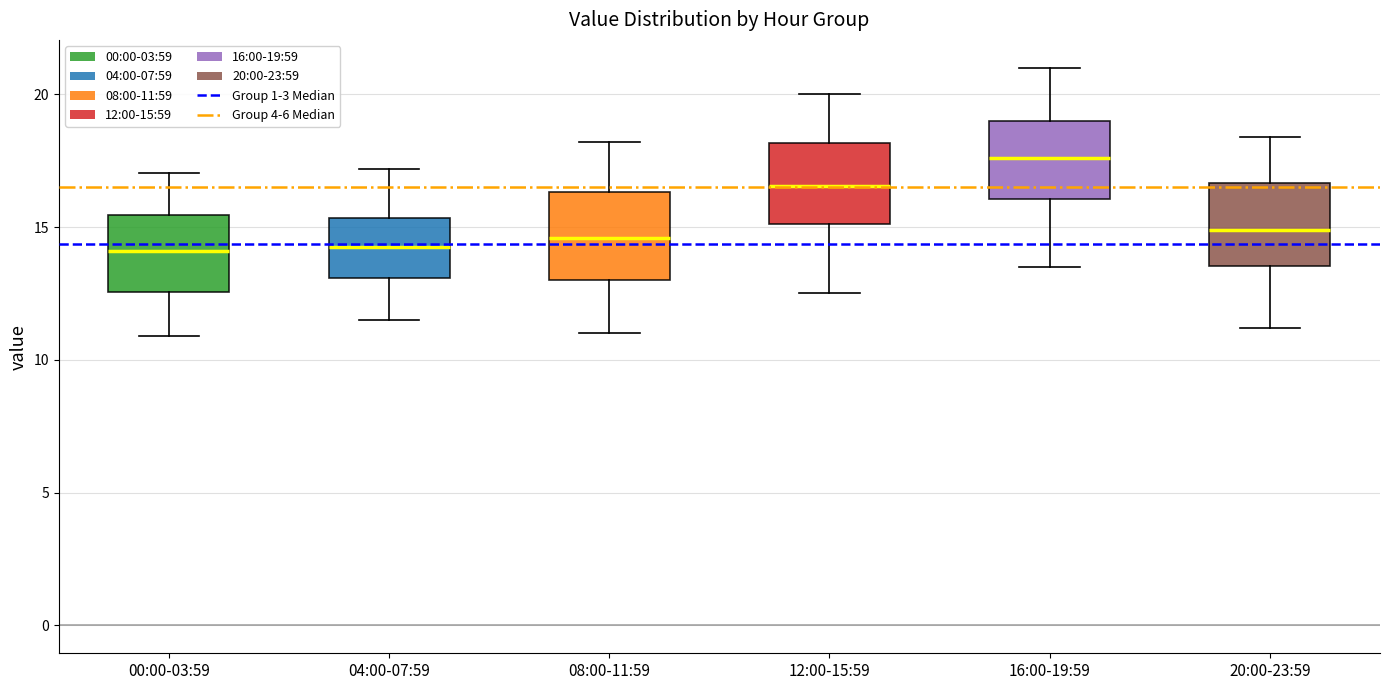

Reading left to right, read every box against the y-axis: the position of its median line, the range the box covers, and the ends of its whiskers. The values are not printed on the chart, so give them approximately, as read against the axis.

00:00-03:59: median 14.0, box 12.5 to 15.5, whiskers 11.0 to 17.0
04:00-07:59: median 14.5, box 13.0 to 15.5, whiskers 11.5 to 17.0
08:00-11:59: median 14.5, box 13.0 to 16.5, whiskers 11.0 to 18.0
12:00-15:59: median 16.5, box 15.0 to 18.0, whiskers 12.5 to 20.0
16:00-19:59: median 17.5, box 16.0 to 19.0, whiskers 13.5 to 21.0
20:00-23:59: median 15.0, box 13.5 to 16.5, whiskers 11.0 to 18.5